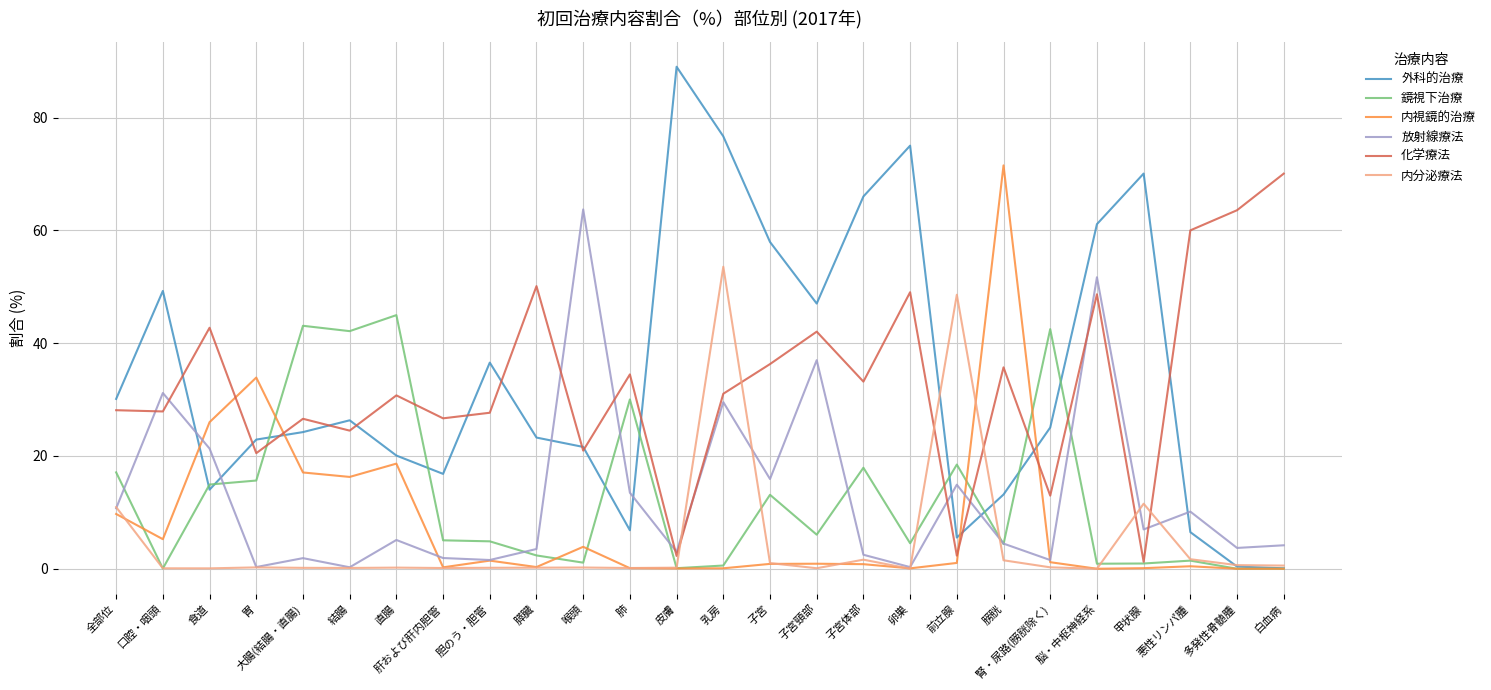

What is the maximum value shown in the chart?

89.0